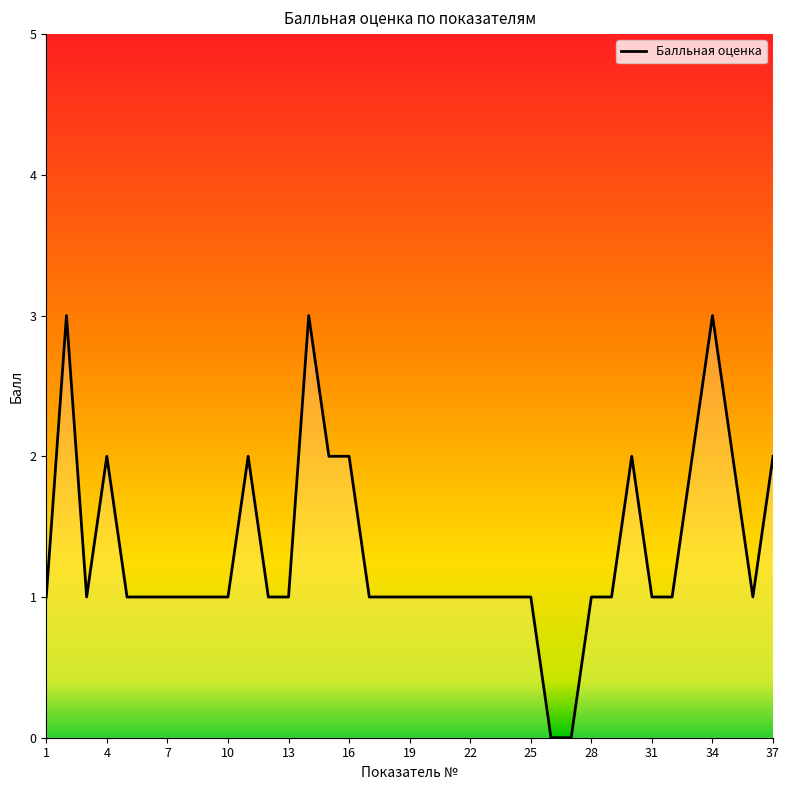

What is the maximum value shown in the chart?

3